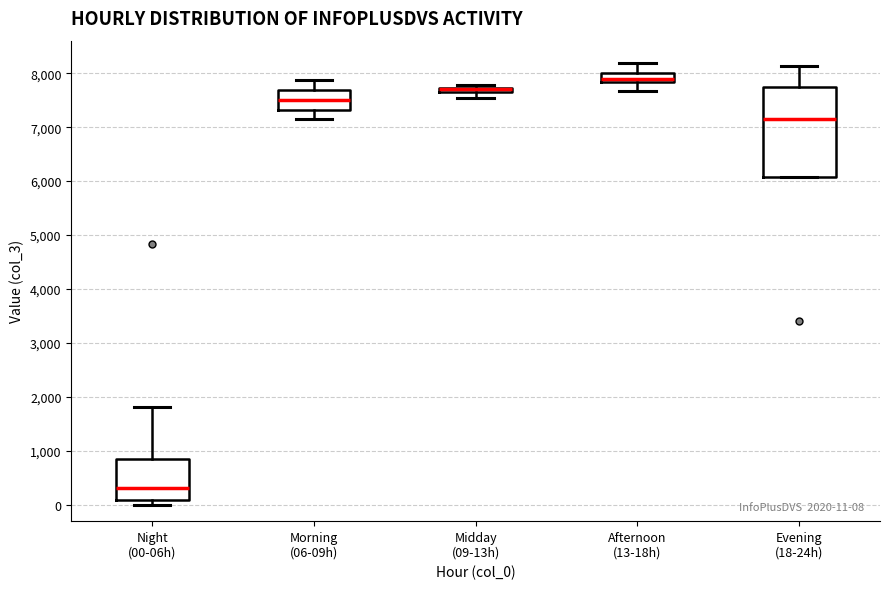

Comparing the boxes themselves (not the whiskers), which one is the tallest?

Evening (18-24h)